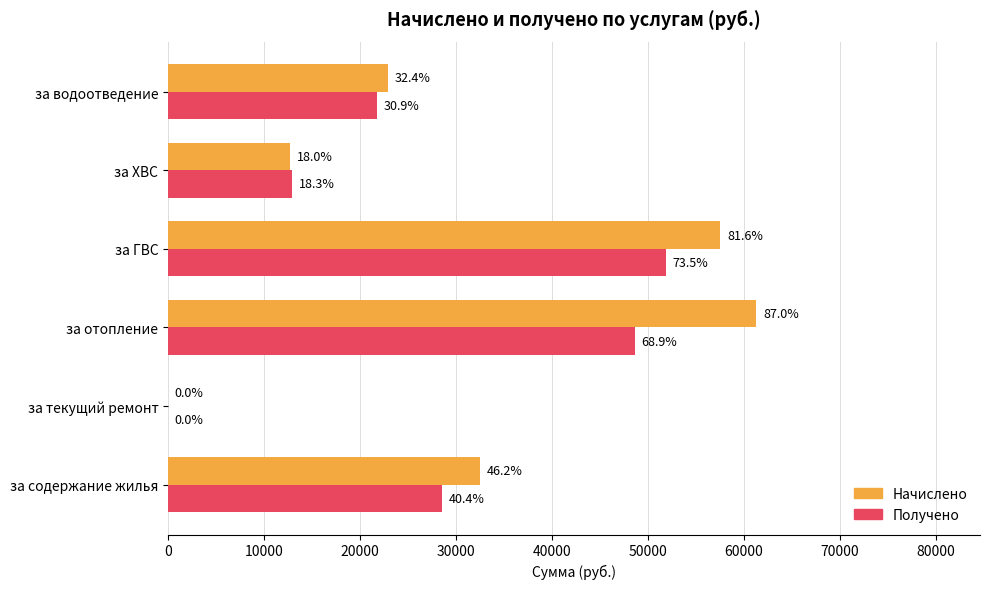

What is the value of the Начислено bar at the 5th from the left?

12707.6